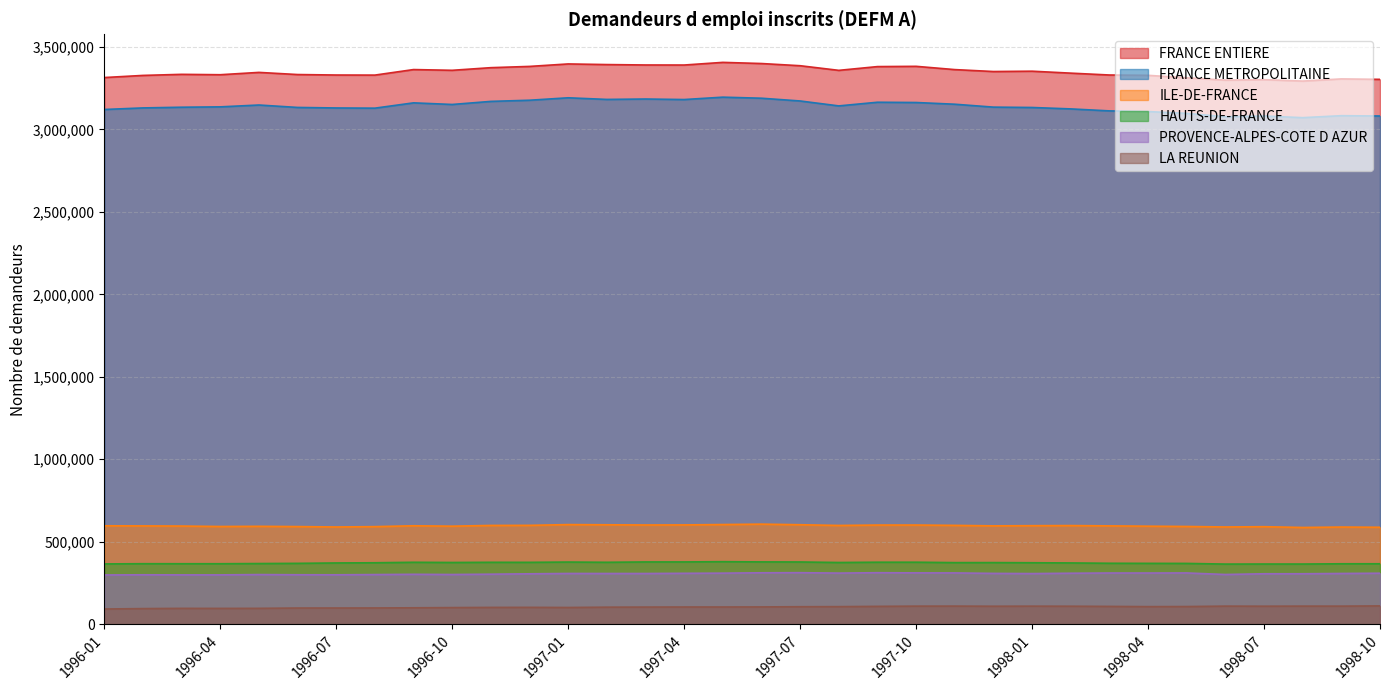

What are all the series names shown in the legend?

FRANCE ENTIERE, FRANCE METROPOLITAINE, ILE-DE-FRANCE, LA REUNION, HAUTS-DE-FRANCE, PROVENCE-ALPES-COTE D AZUR